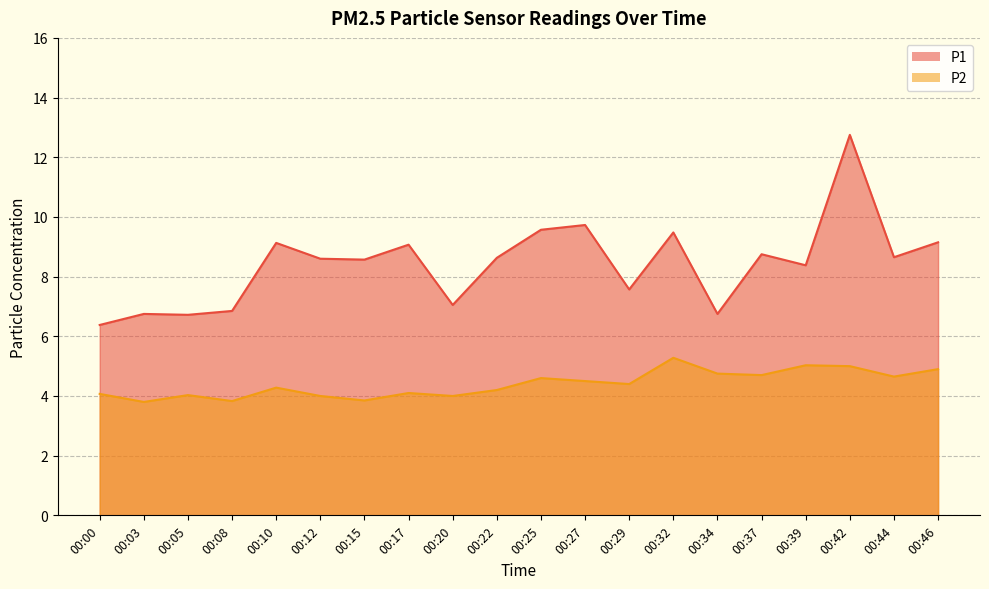

True or false: P1 and P2 intersect in this chart.

False